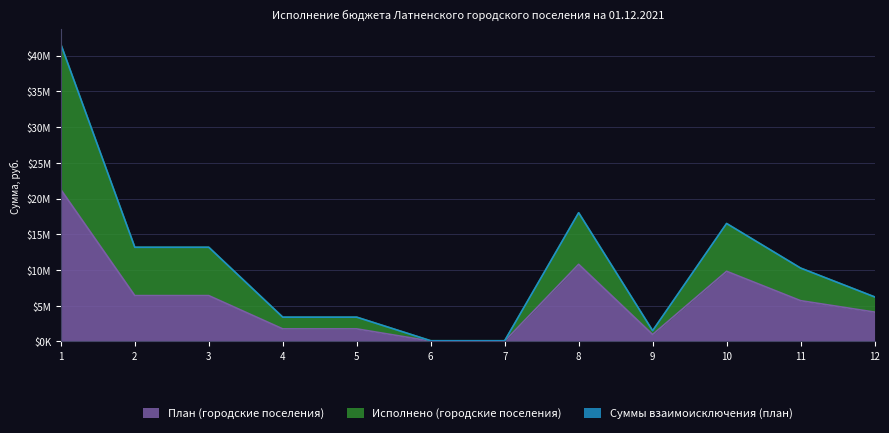

Does the chart display data point markers on the line(s)?

No